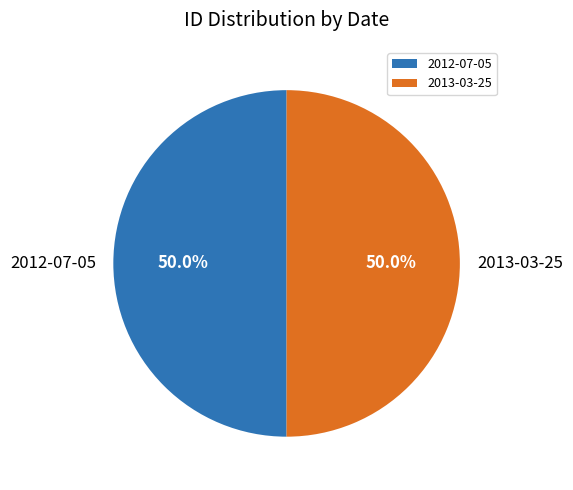

To the nearest percent, what portion does 2012-07-05 represent?

50%